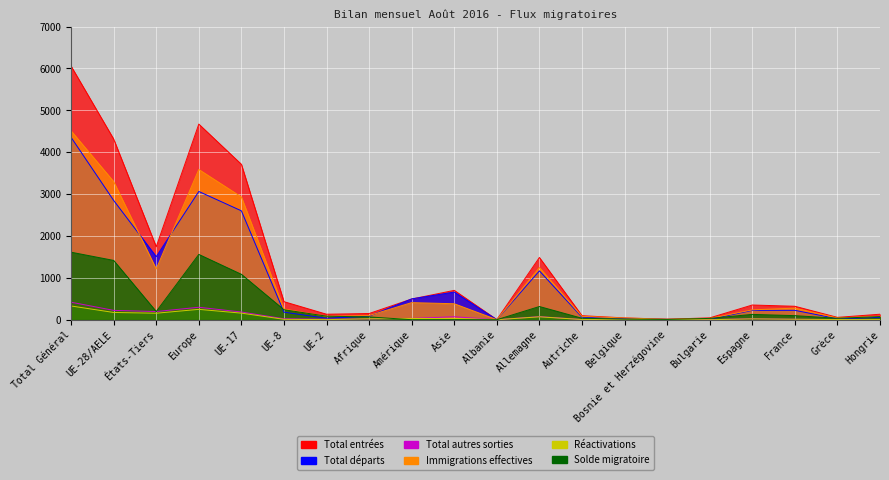

What position from the left is Europe?

4